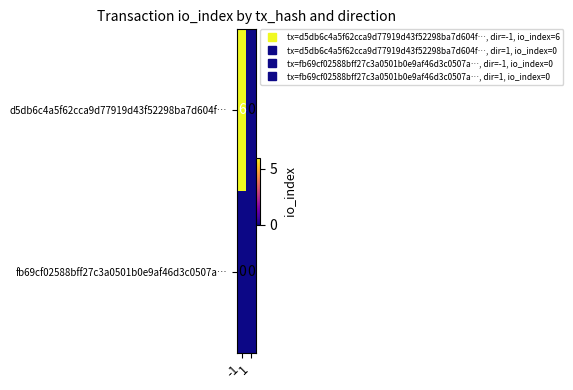

At which category is the sum across all series the highest?

-1